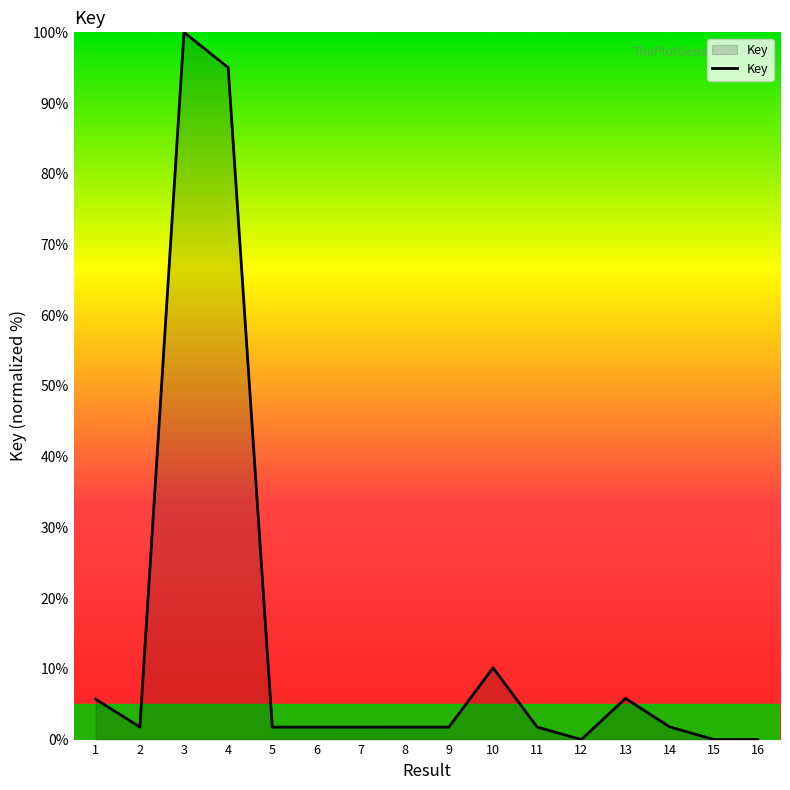

What is the change in value from 1 to 4?

+89.3